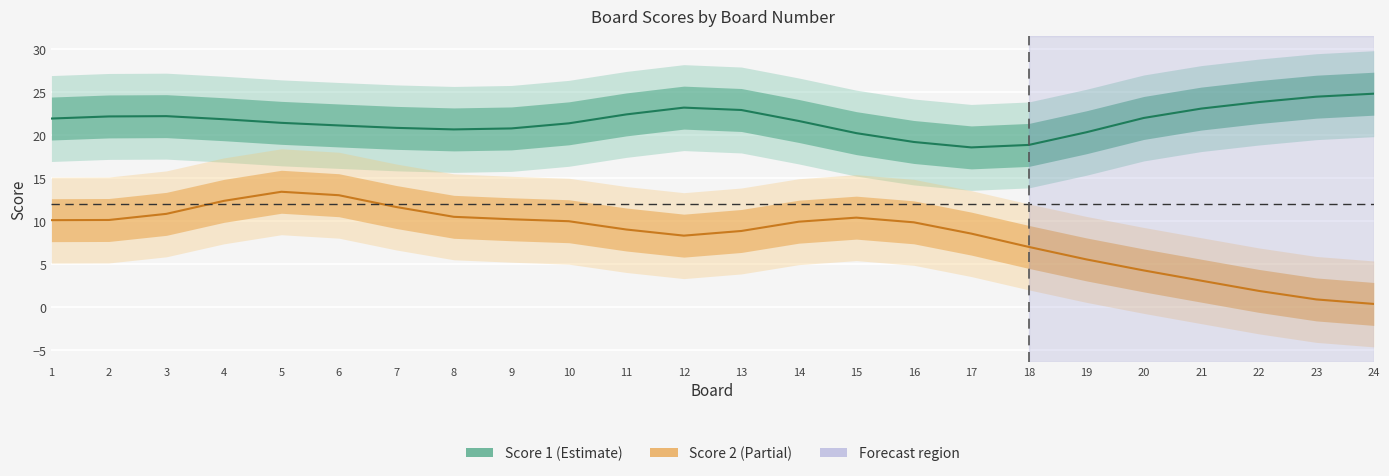

Is the value of Score 2 at 16 greater than the value of Score 1 at 15?

No